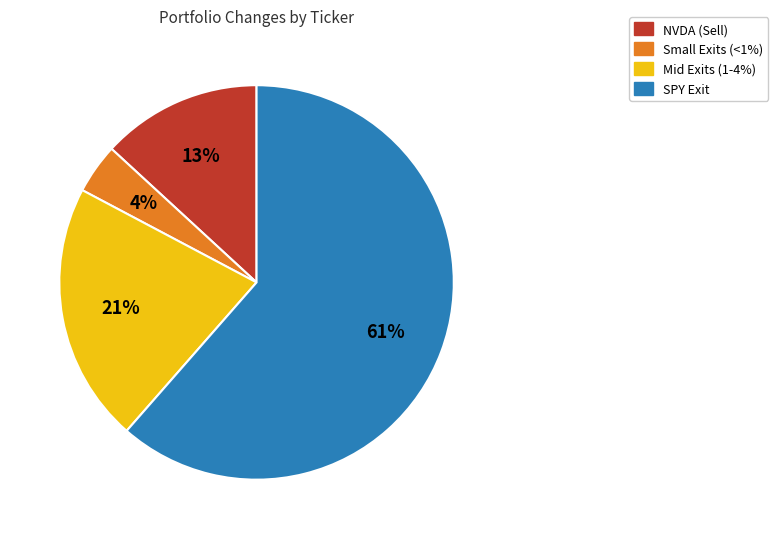

Is there any slice that represents more than half of the pie?

Yes